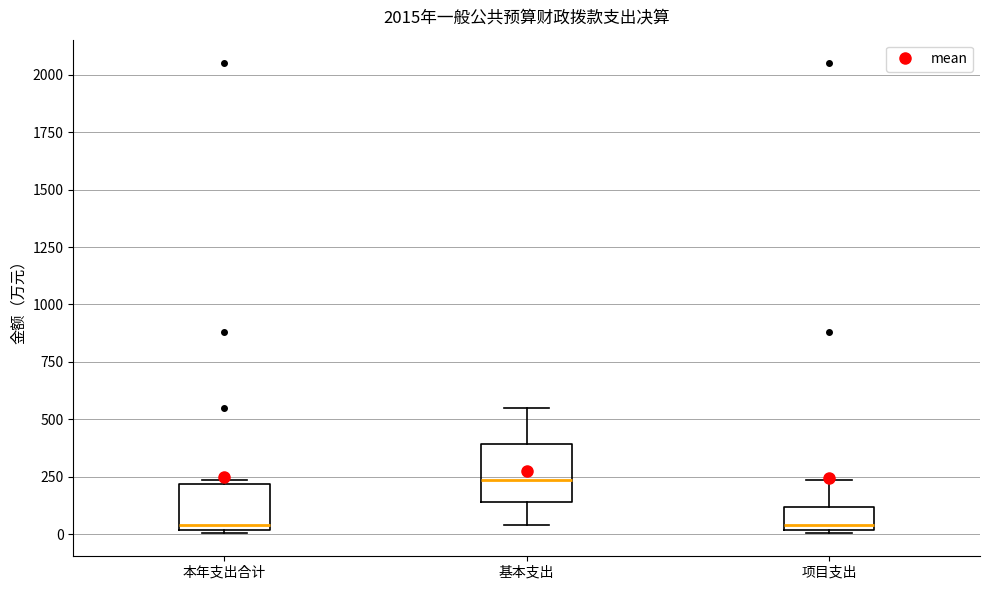

Comparing the boxes themselves (not the whiskers), which one is the tallest?

基本支出